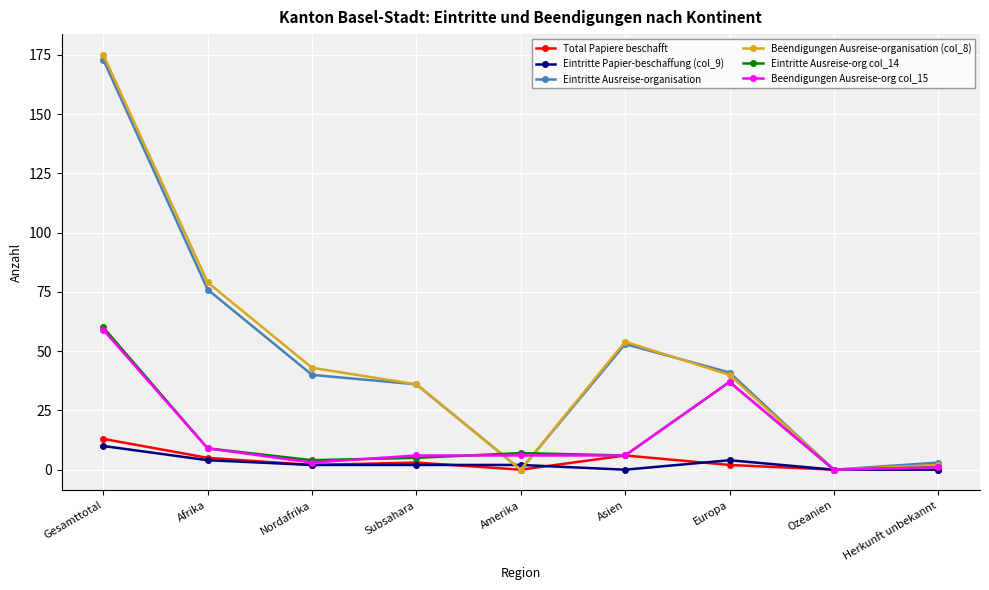

Where is Eintritte Ausreise-organisation nearest to the value 86?

Afrika